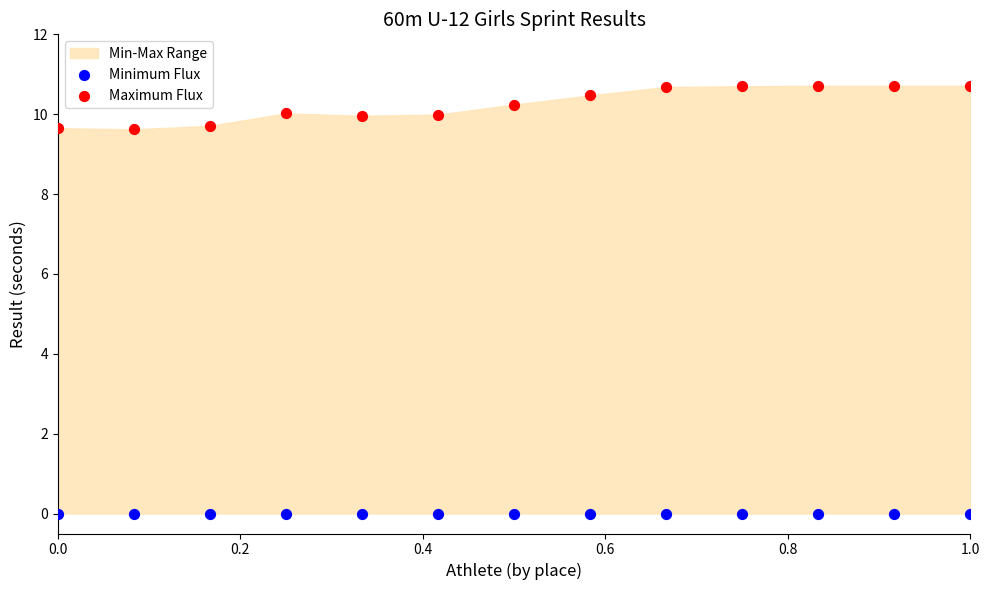

Which series contains the lowest Y value?

Minimum Flux